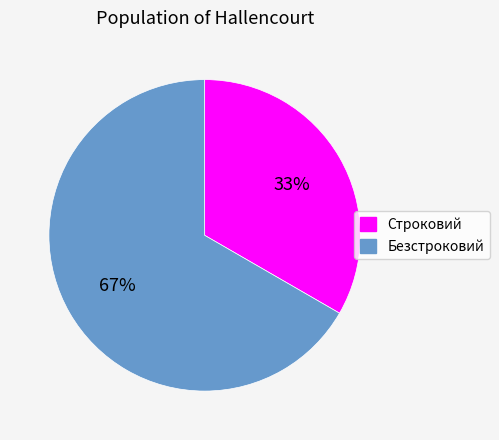

Which has a higher value, Строковий or Безстроковий?

Безстроковий